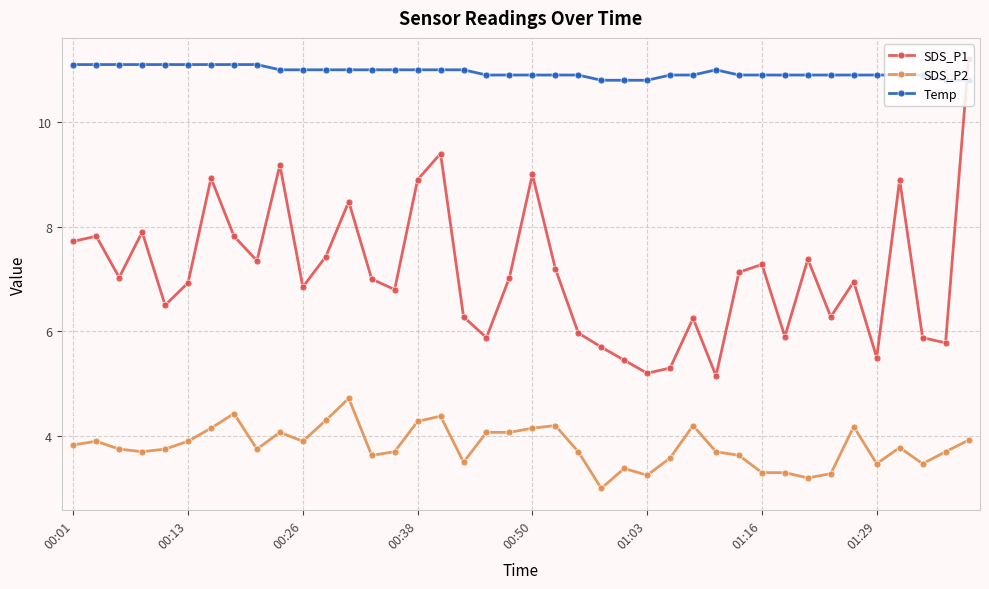

What is the difference between the maximum and minimum values in the SDS_P2 series?

1.7